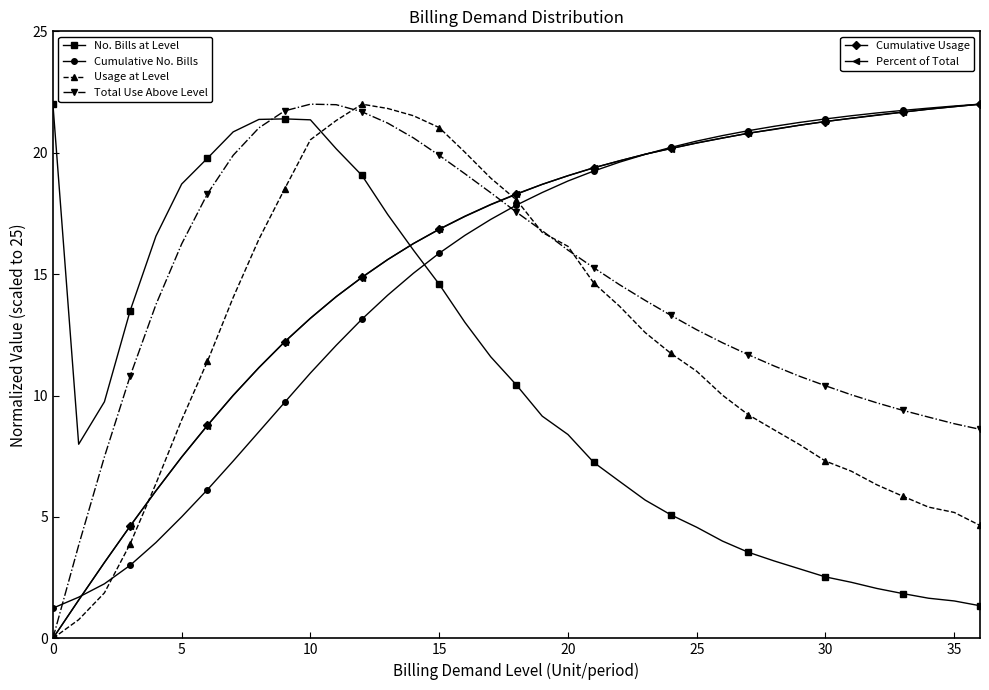

What is the greatest value displayed?

22.0